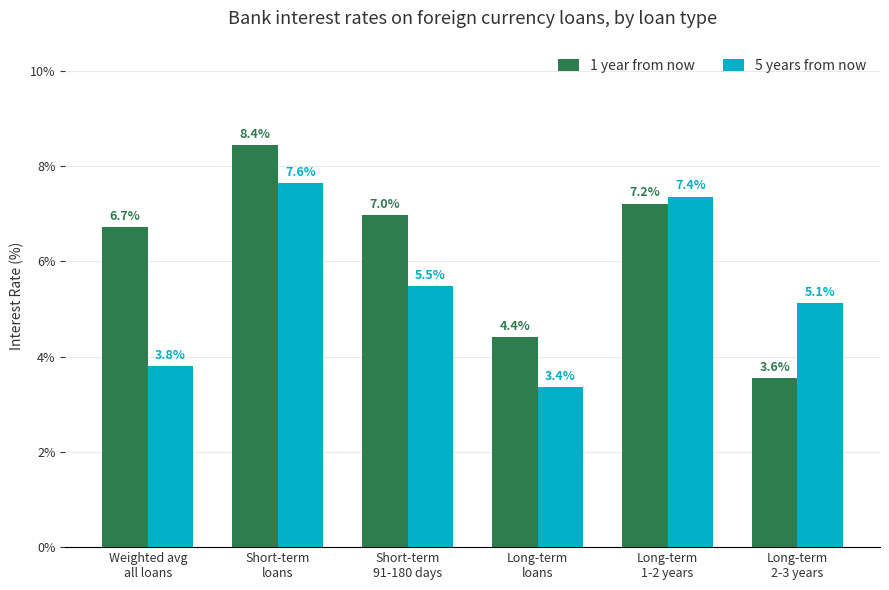

True or false: 1 year from now has a value of 8.4 at Short-term
loans.

True